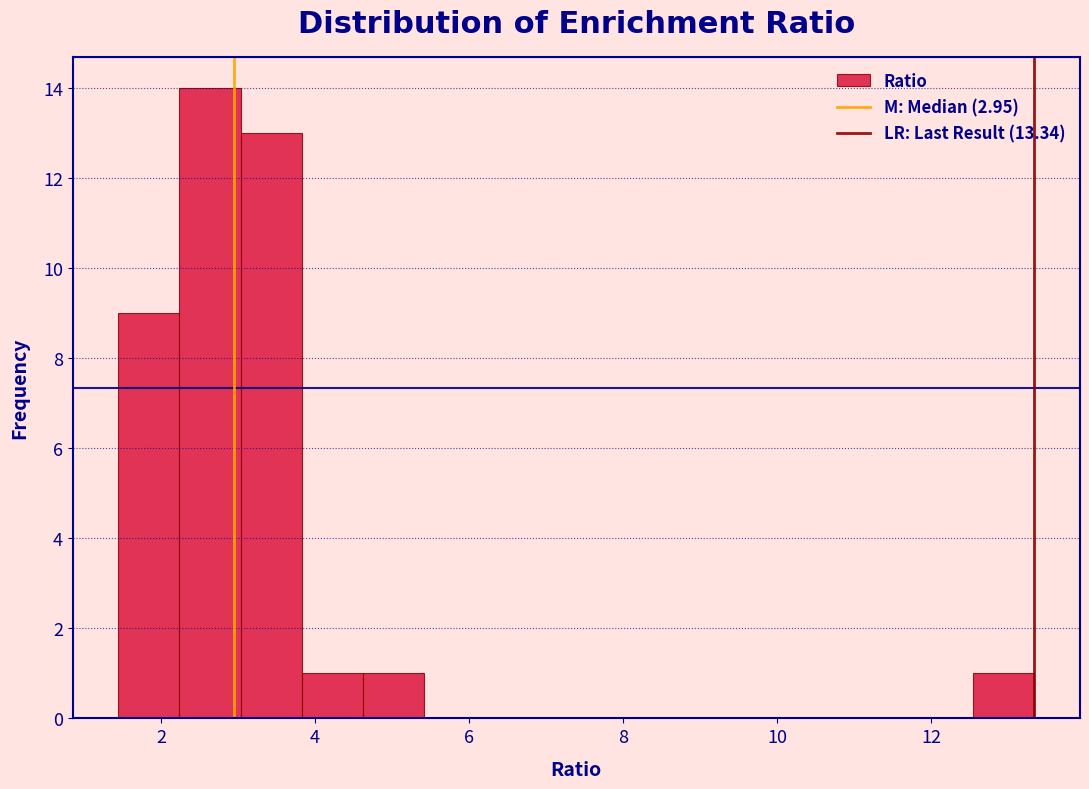

Read against the x-axis, roughly where is the centre of the tallest bar?

2.6